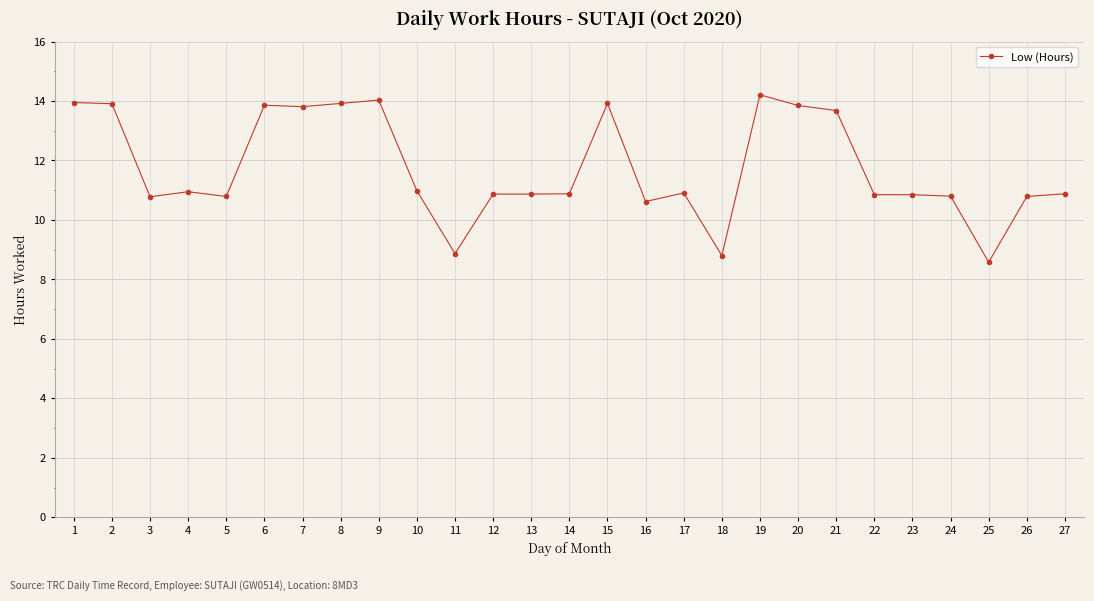

What is the maximum value shown in the chart?

14.2